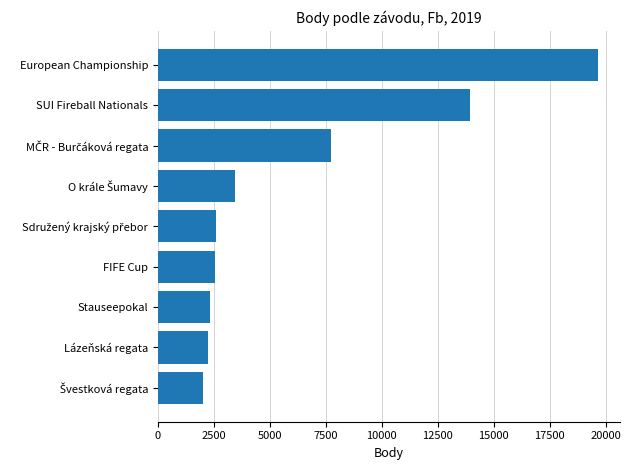

Is it true that the value at FIFE Cup is 1456?

False